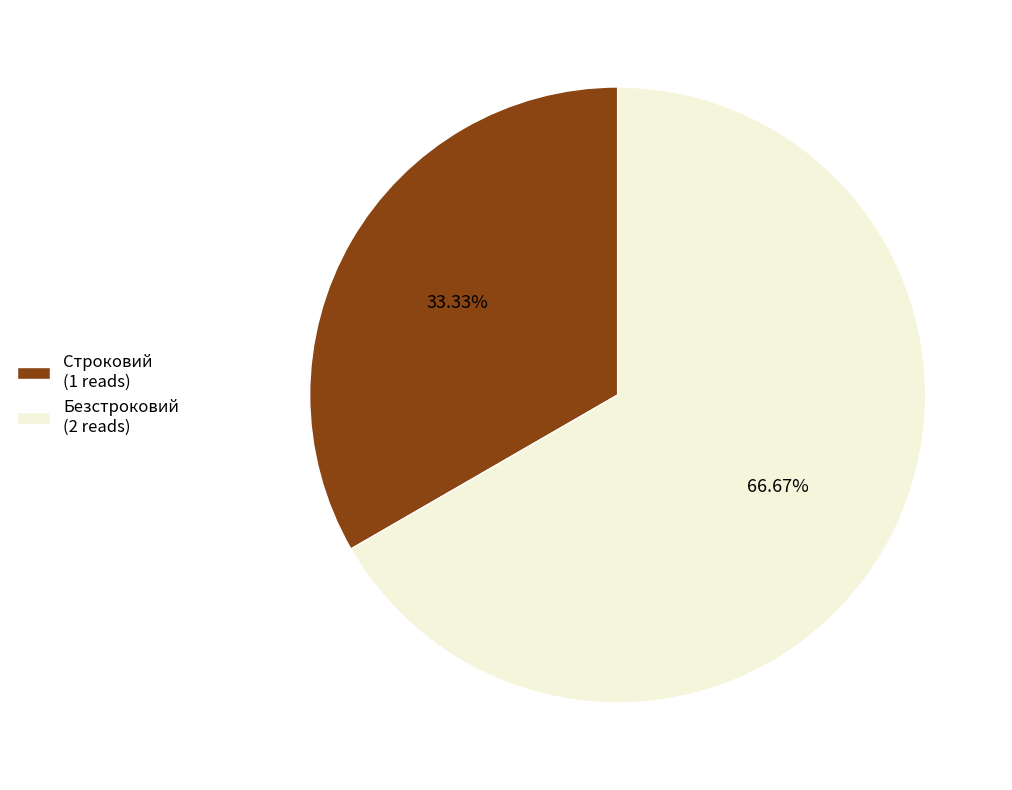

What portion of the pie excludes Строковий?

66.7%